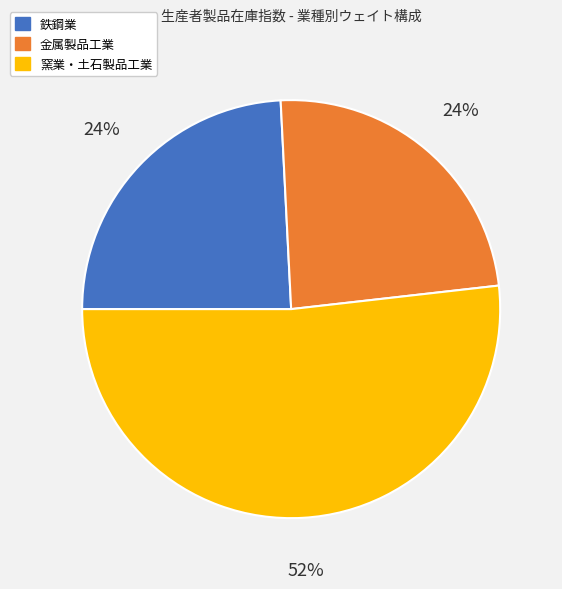

Does any single category account for the majority?

Yes